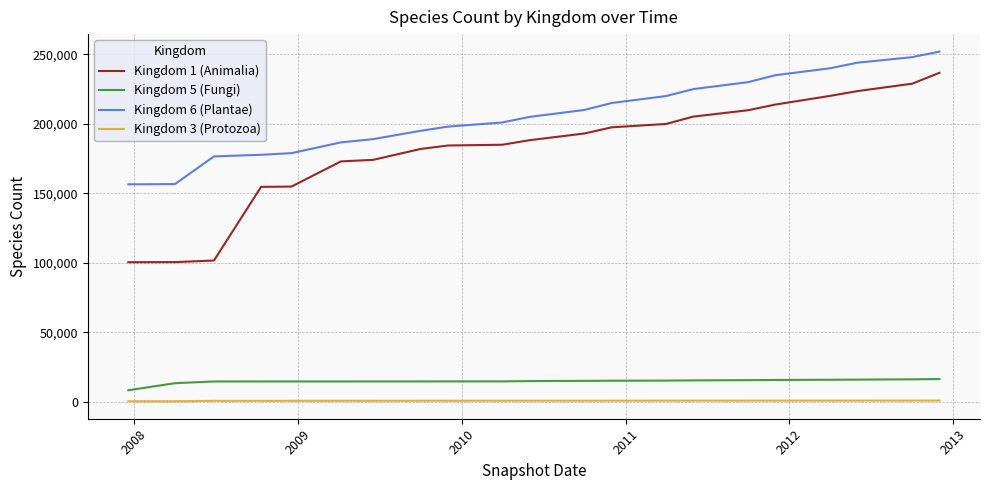

Which series has the largest range (max minus min)?

Kingdom 1 (Animalia)